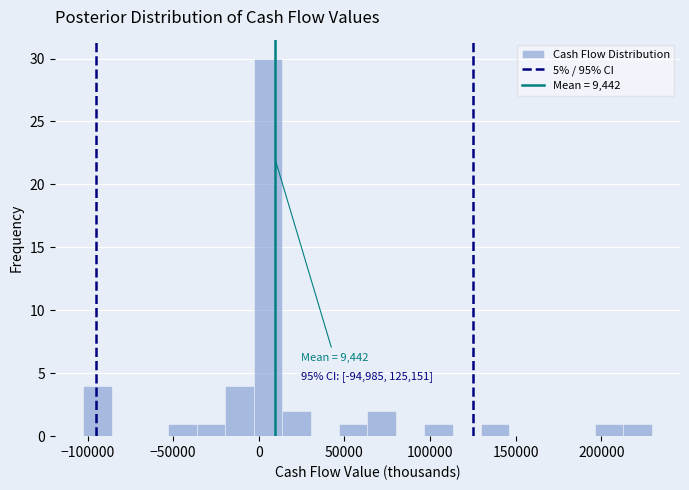

Read against the x-axis, roughly where is the centre of the tallest bar?

5000